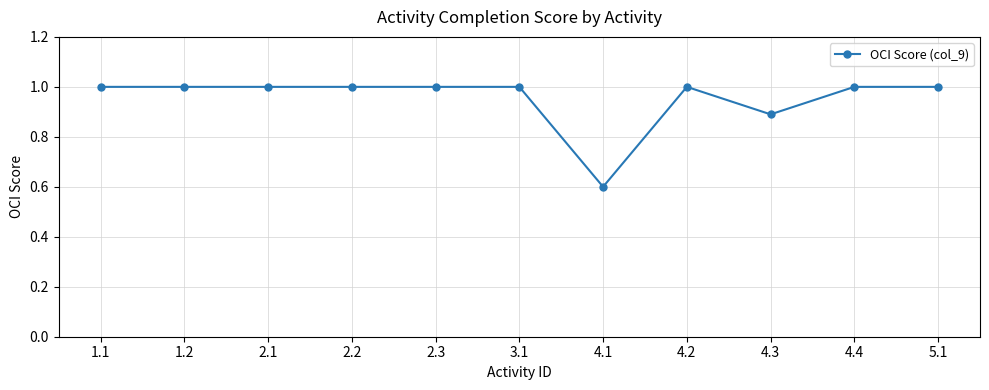

At which label is the value closest to 0?

4.1